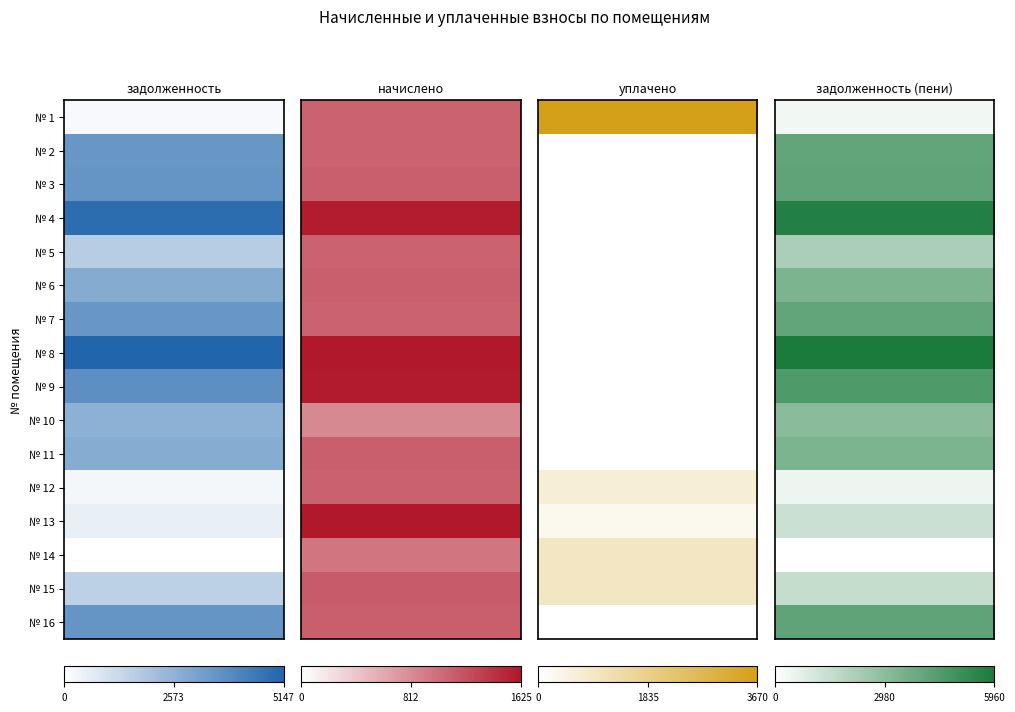

How many data points in задолженность (пени) are less than 3369?

8